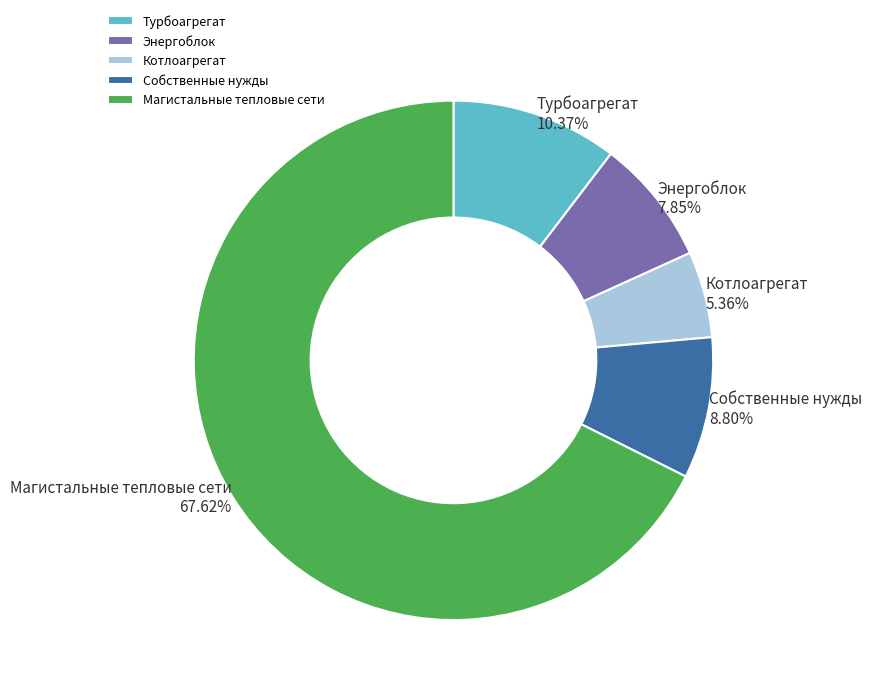

How many segments does this pie chart have?

5